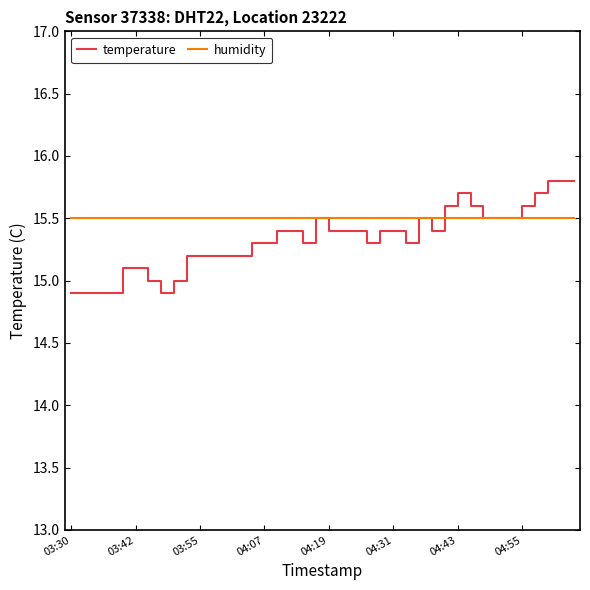

List the series in order of their overall mean, highest first.

humidity, temperature